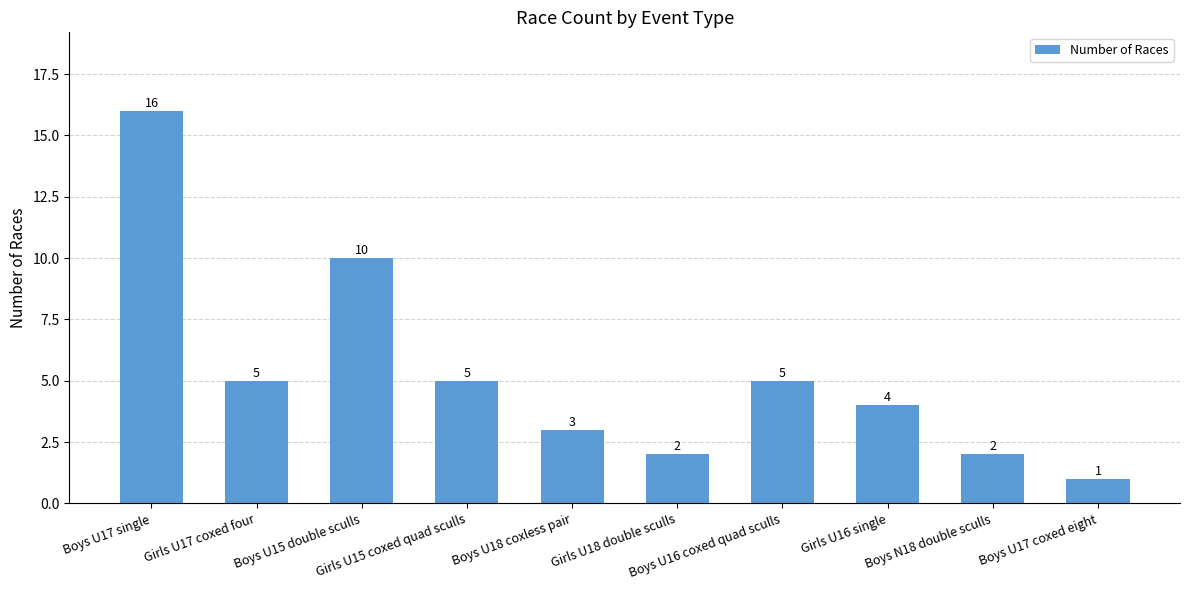

Where is the data nearest to the value 8?

Boys U15 double sculls